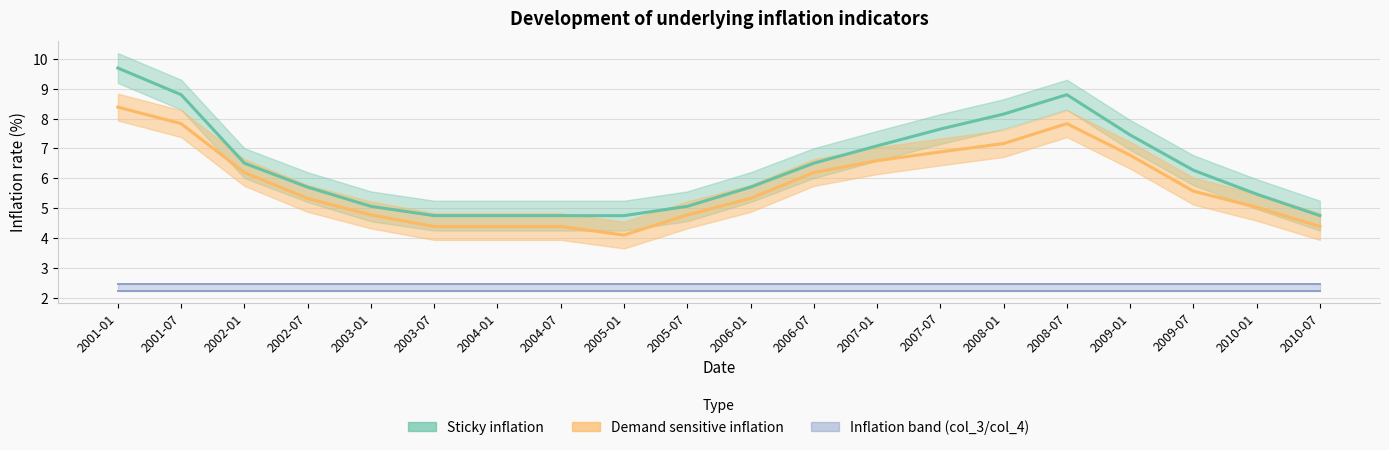

At how many categories does at least one series exceed 6?

10